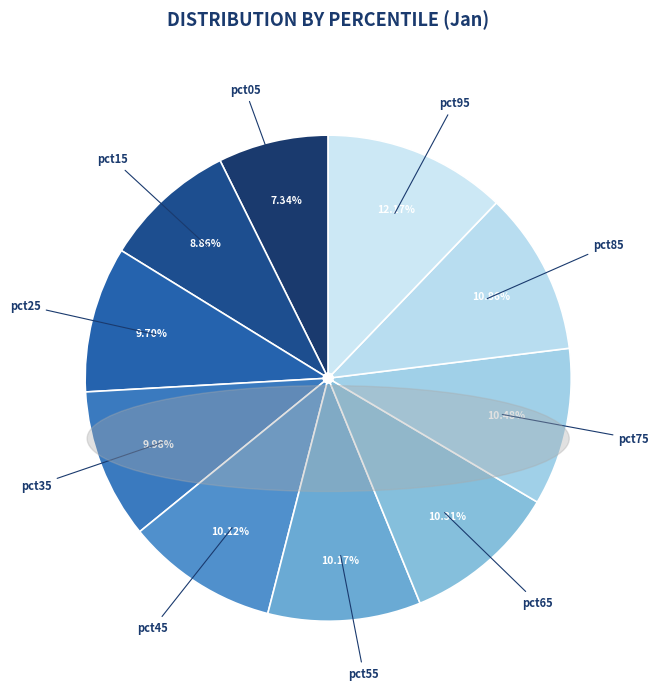

To the nearest percent, what is the combined percentage of pct65 and pct55?

20%